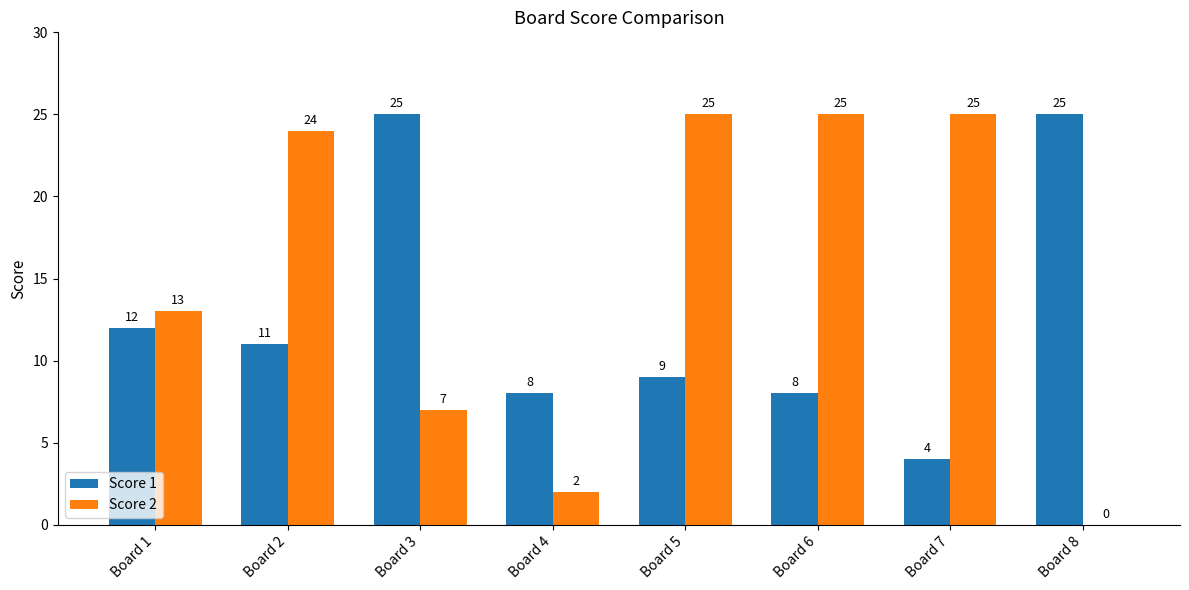

Which series has the largest range (max minus min)?

Score 2